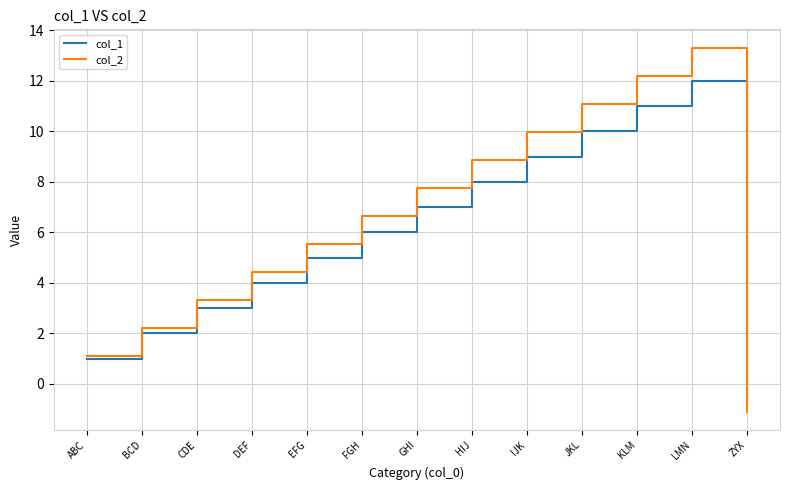

List the labels in order of col_1 value, smallest first.

ZYX, ABC, BCD, CDE, DEF, EFG, FGH, GHI, HIJ, IJK, JKL, KLM, LMN